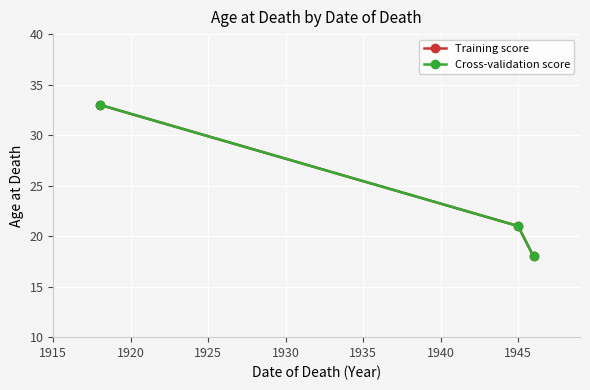

What is the lowest value of the Cross-validation score series?

18